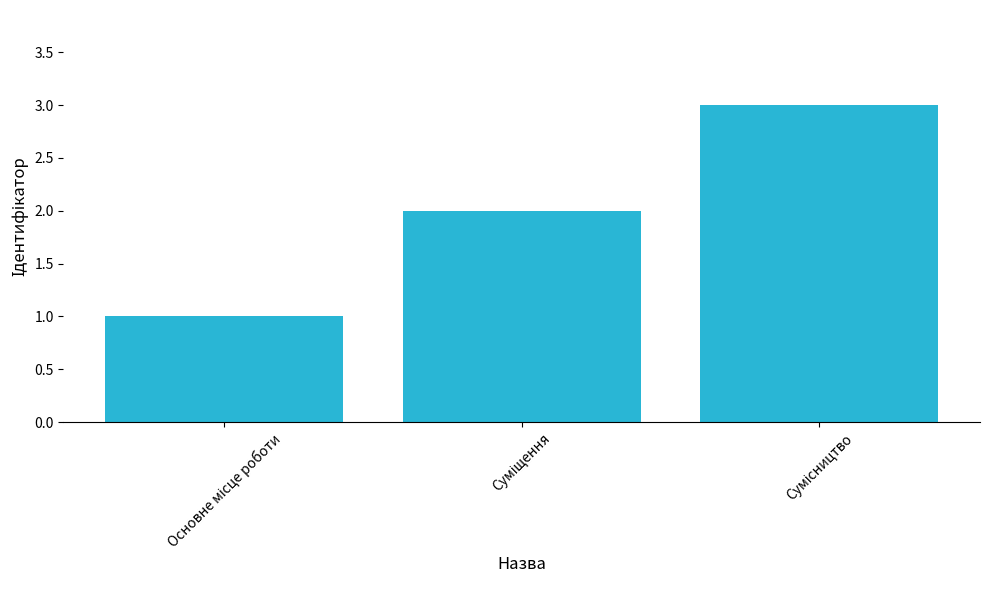

What is the greatest value displayed?

3